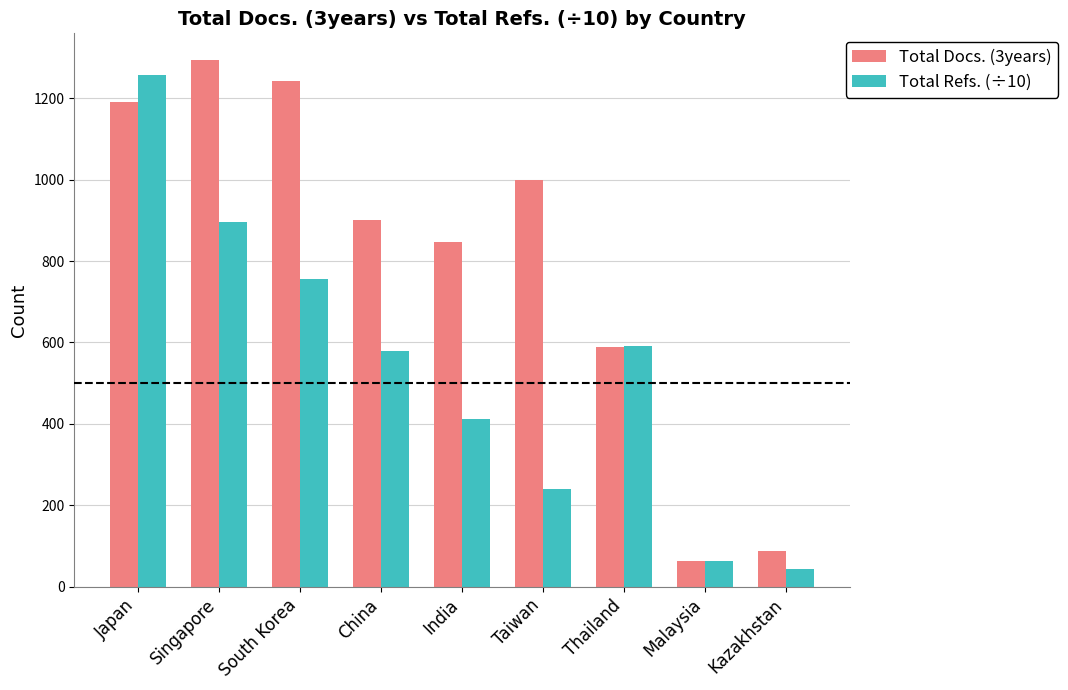

Which category has the lowest value in the Total Refs. (÷10) series?

Kazakhstan